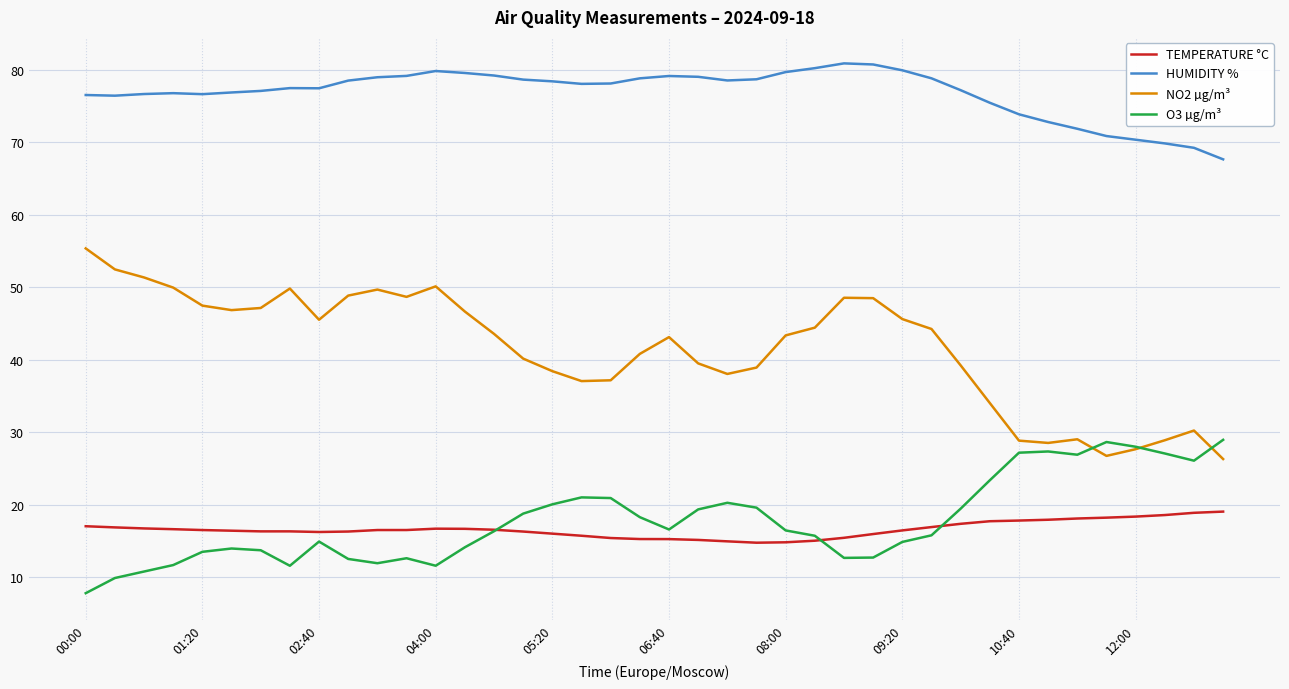

What is the difference between the second highest and second lowest values in the TEMPERATURE °C series?

4.1